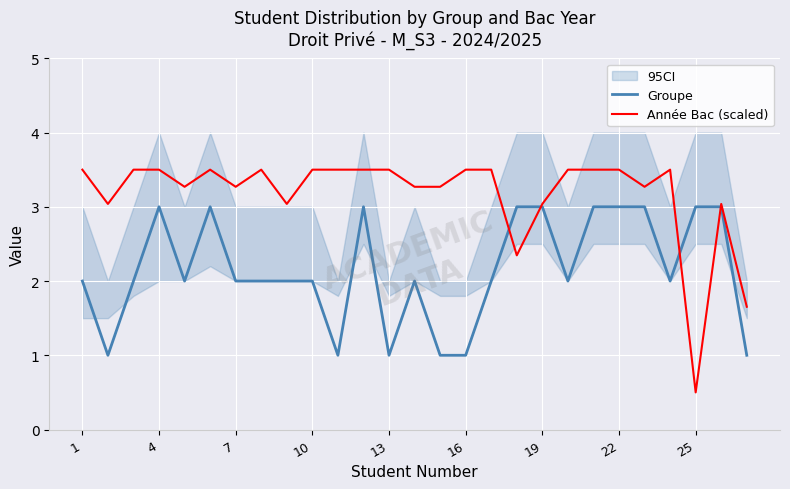

The value of Année Bac (scaled) at 7 is 3.3. True or false?

True